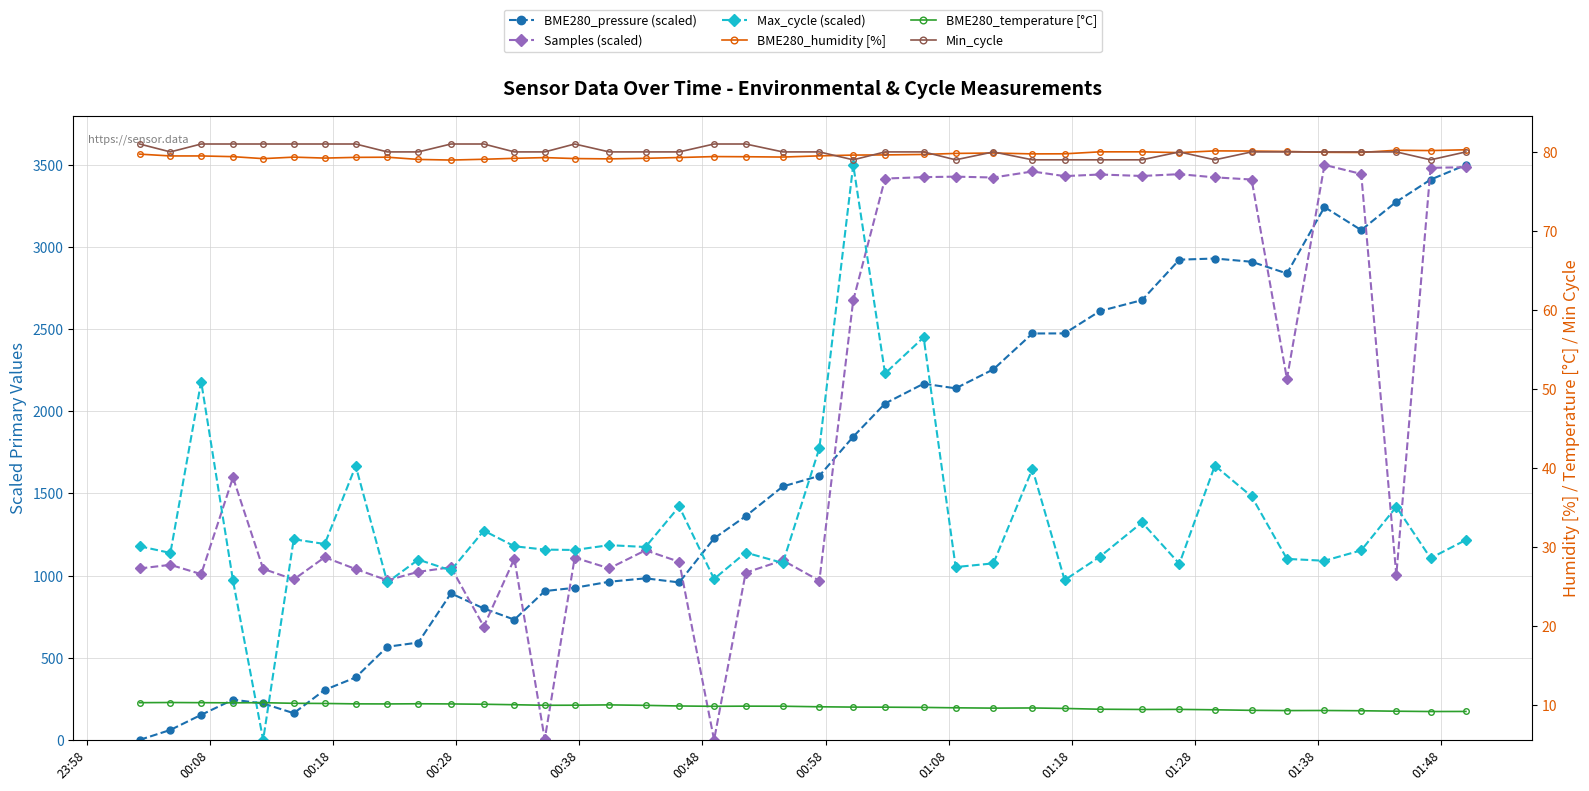

How many lines are shown in the chart?

6